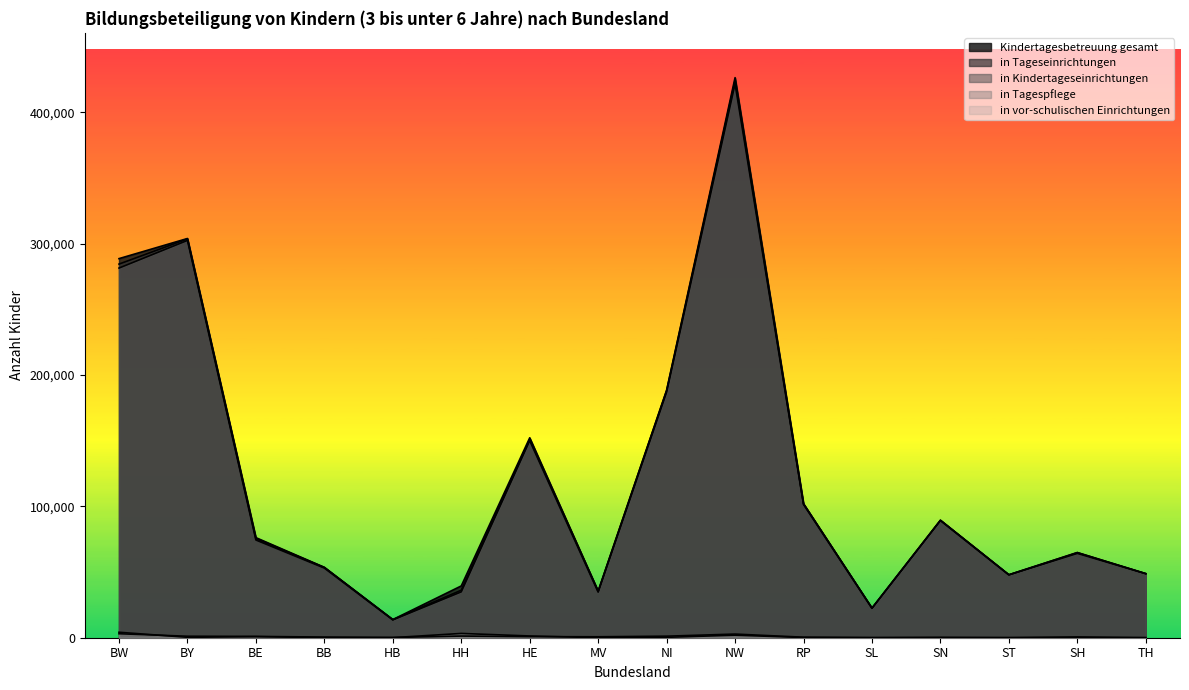

The value of in Tageseinrichtungen at BY is 303602. True or false?

True